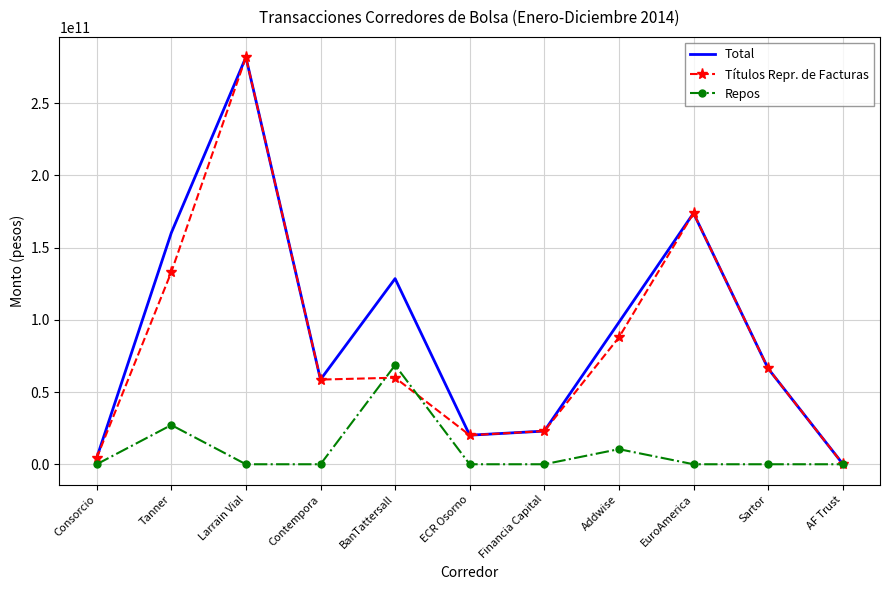

At which category does Total reach its first local peak?

Larrain Vial